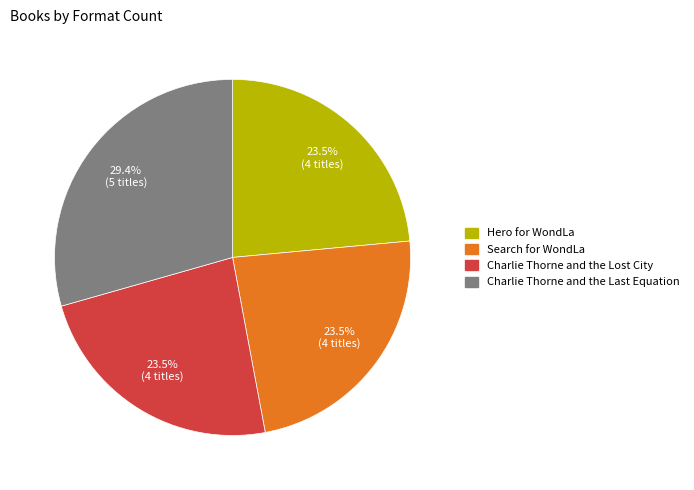

Which category has the biggest portion of the pie?

Charlie Thorne and the Last Equation